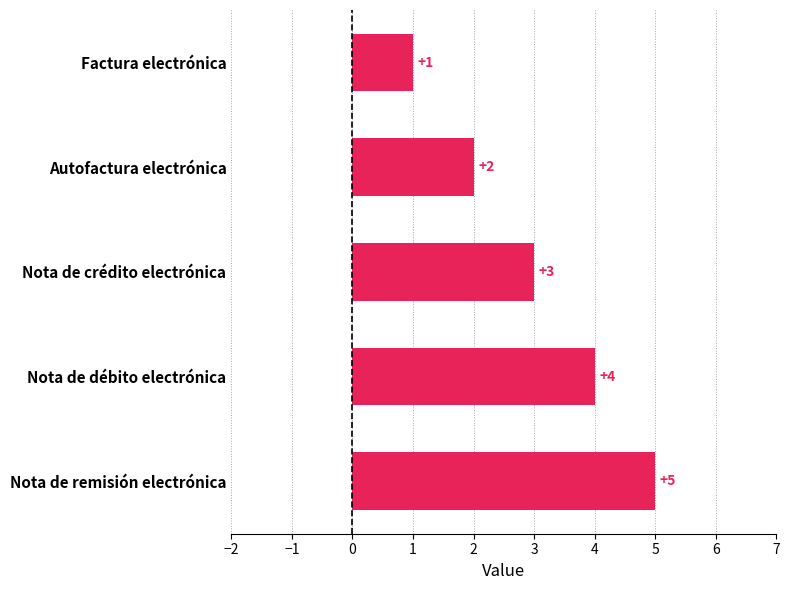

The value at Nota de crédito electrónica is 3. True or false?

True